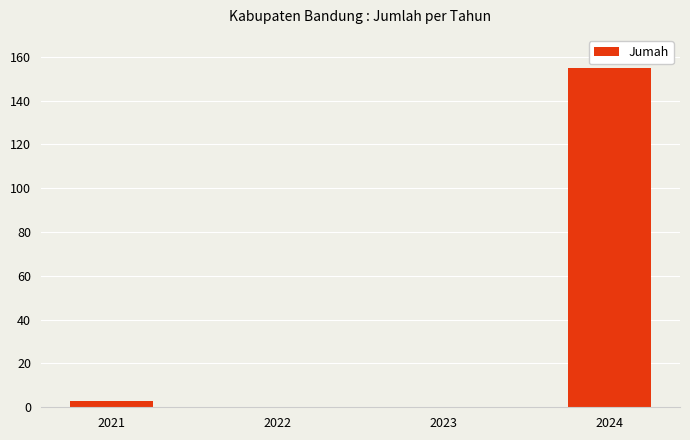

How many data points does each series have?

4